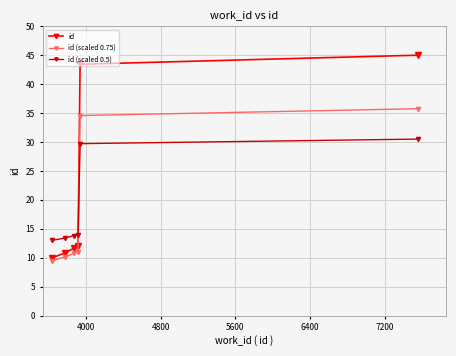

What are all the series names shown in the legend?

id, id (scaled 0.75), id (scaled 0.5)